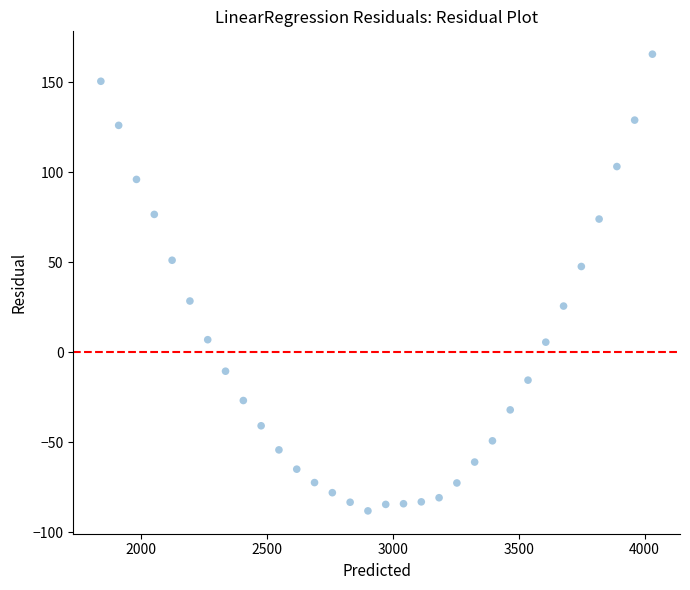

What is the range of Y values (max minus min)?

253.8